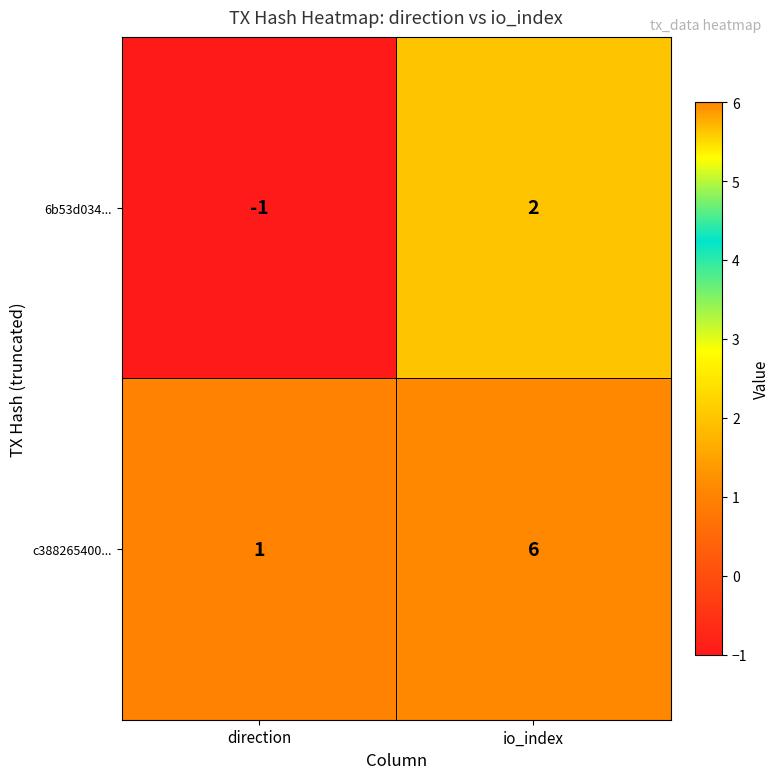

What is the total value across all series at io_index?

8